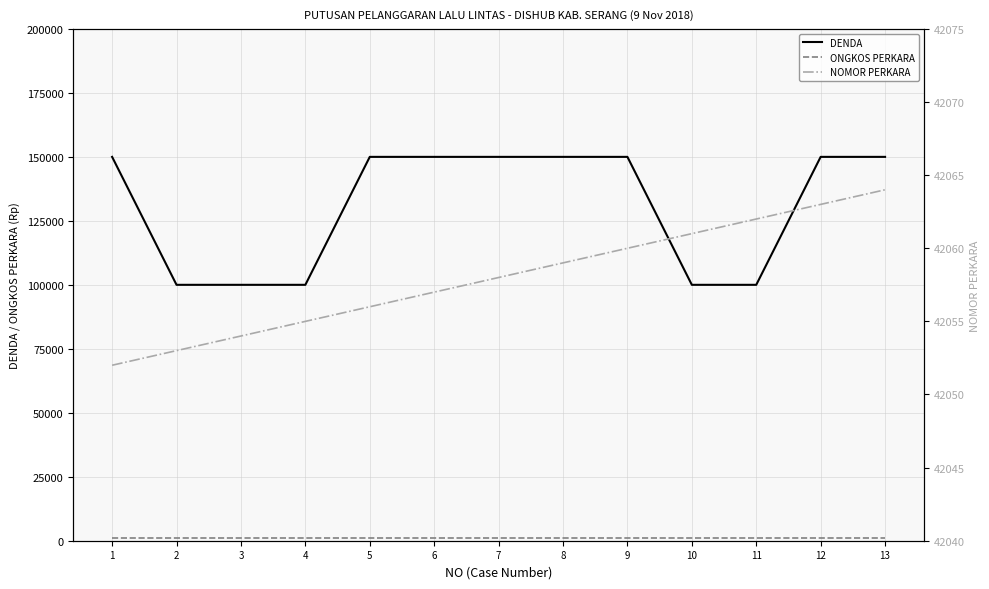

Which series has the largest range (max minus min)?

DENDA